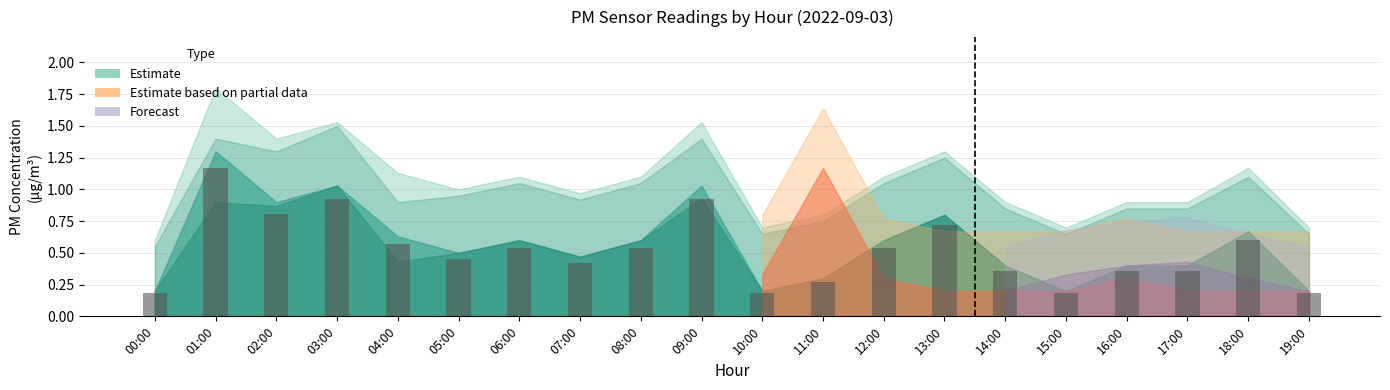

Which has a higher value, 13:00 or 11:00?

13:00